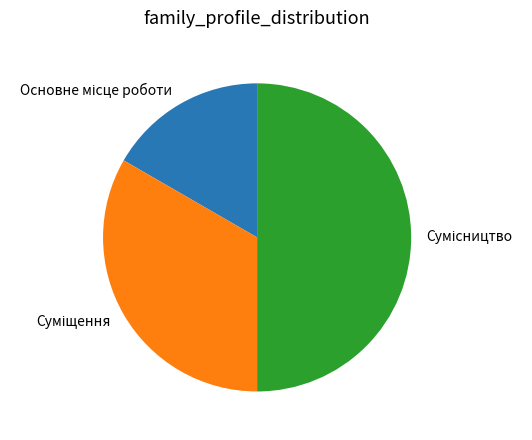

How many segments does this pie chart have?

3